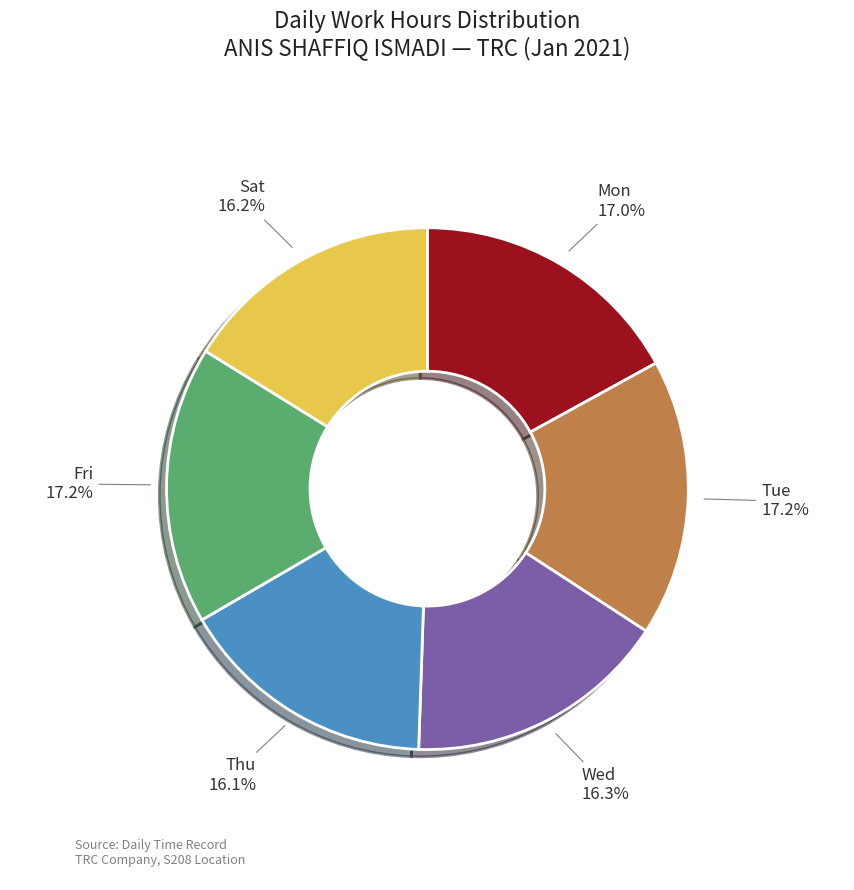

Is there a majority slice in this chart?

No